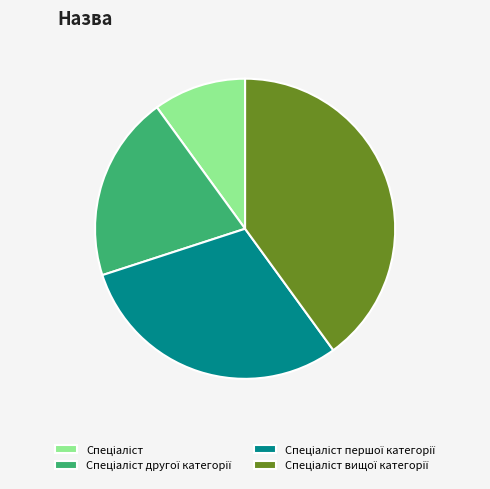

How many segments does this pie chart have?

4